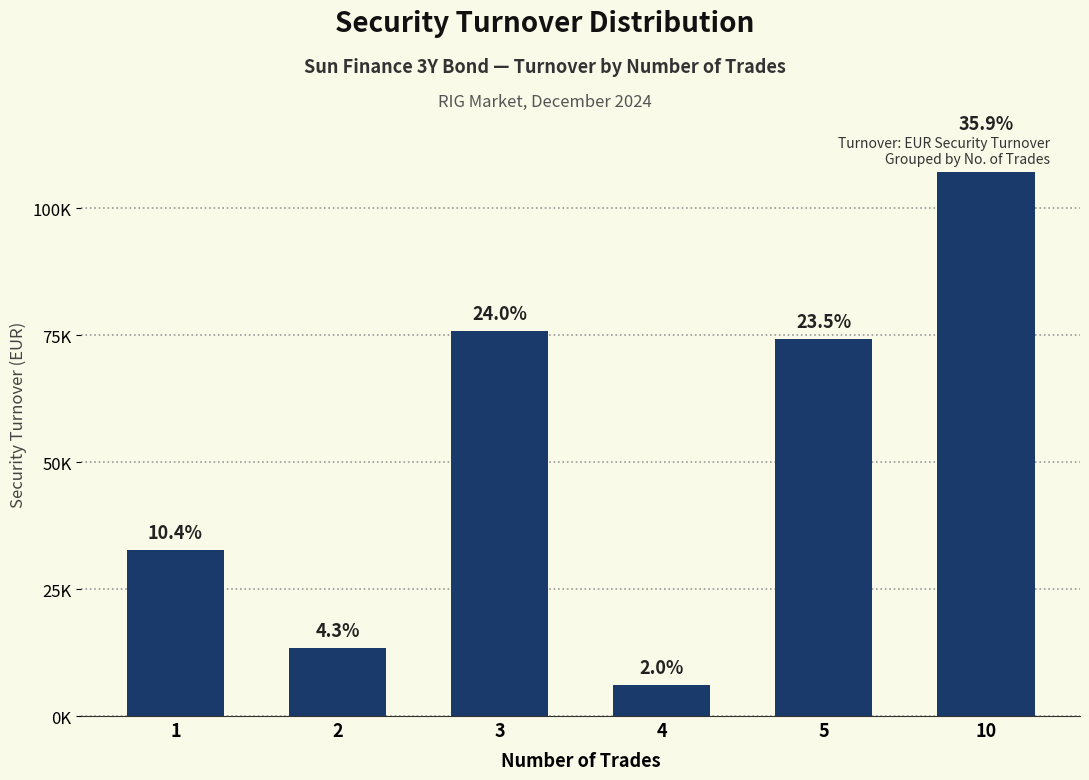

Are the bars grouped side by side (vs. stacked)?

No